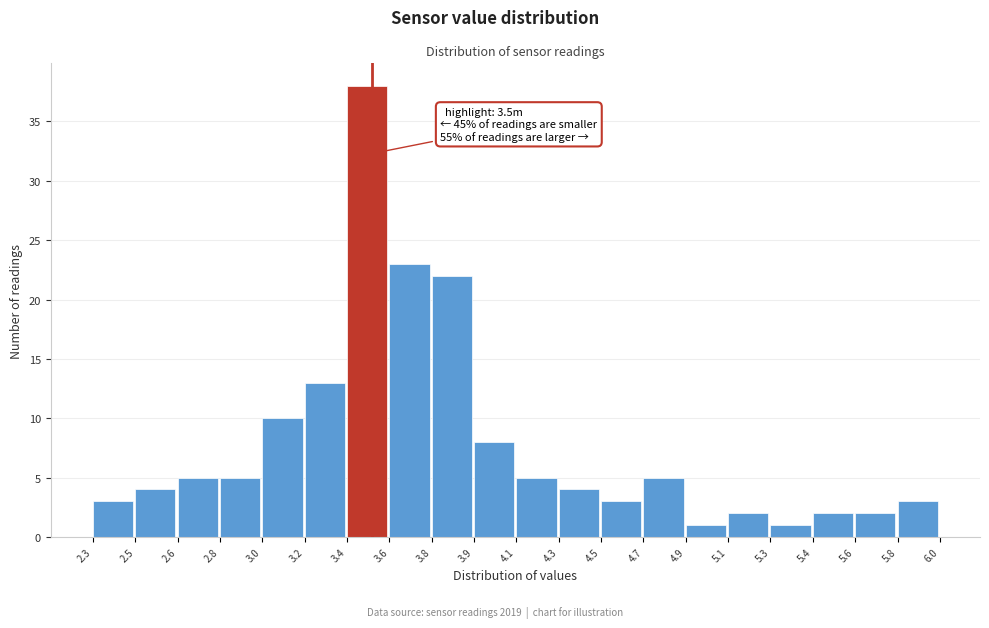

Reading left to right, what are all the values shown in this chart?

2.3=3	2.5=4	2.6=5	2.8=5	3.0=10	3.2=13	3.4=38	3.6=23	3.8=22	3.9=8	4.1=5	4.3=4	4.5=3	4.7=5	4.9=1	5.1=2	5.3=1	5.4=2	5.6=2	5.8=3